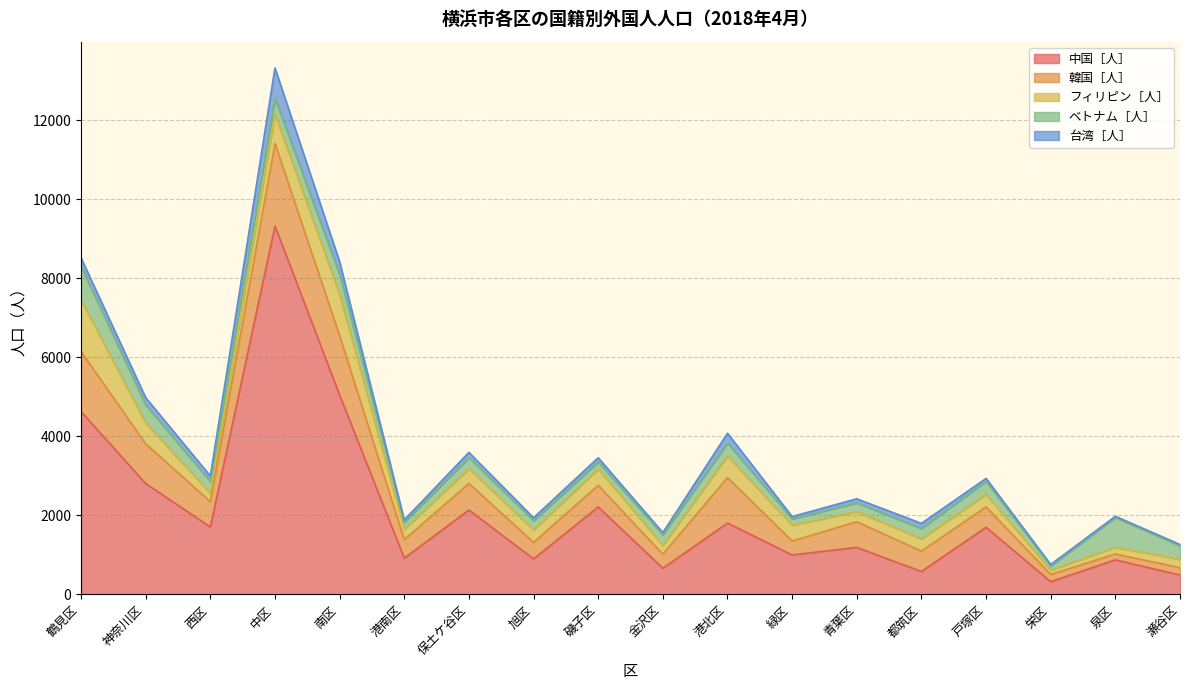

What is the difference between the highest and lowest values at 青葉区?

1084